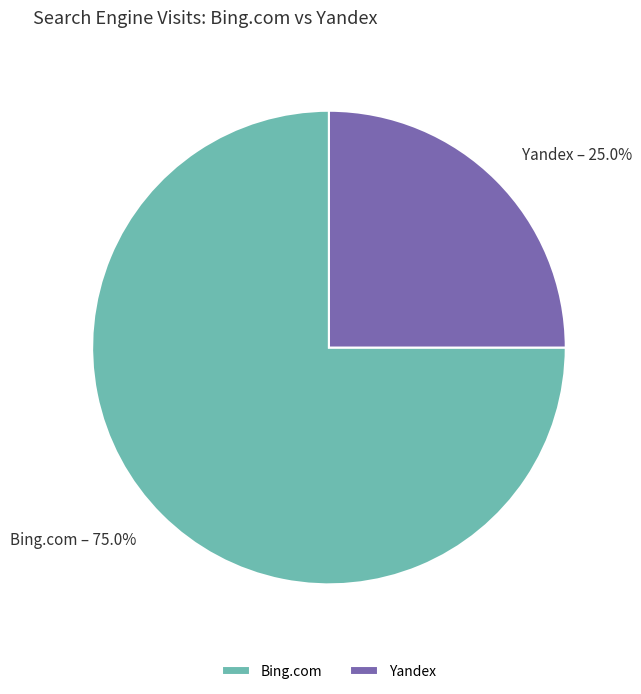

Count the number of slices in the pie.

2